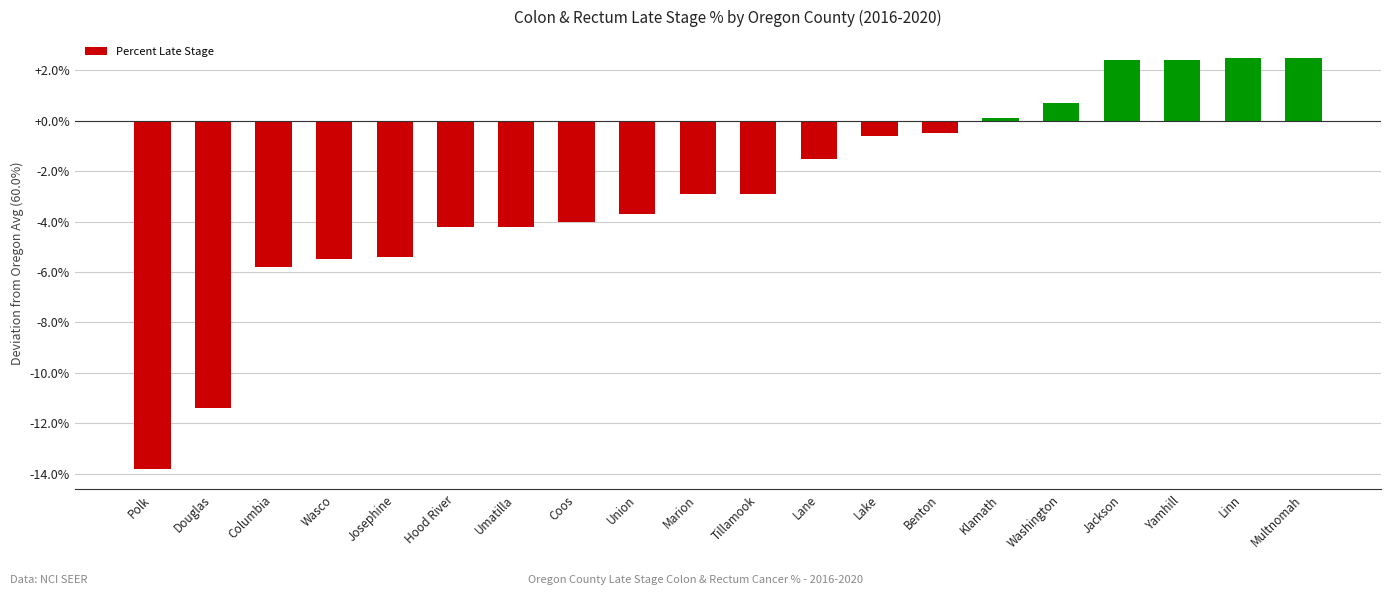

How many bars are there in total?

20